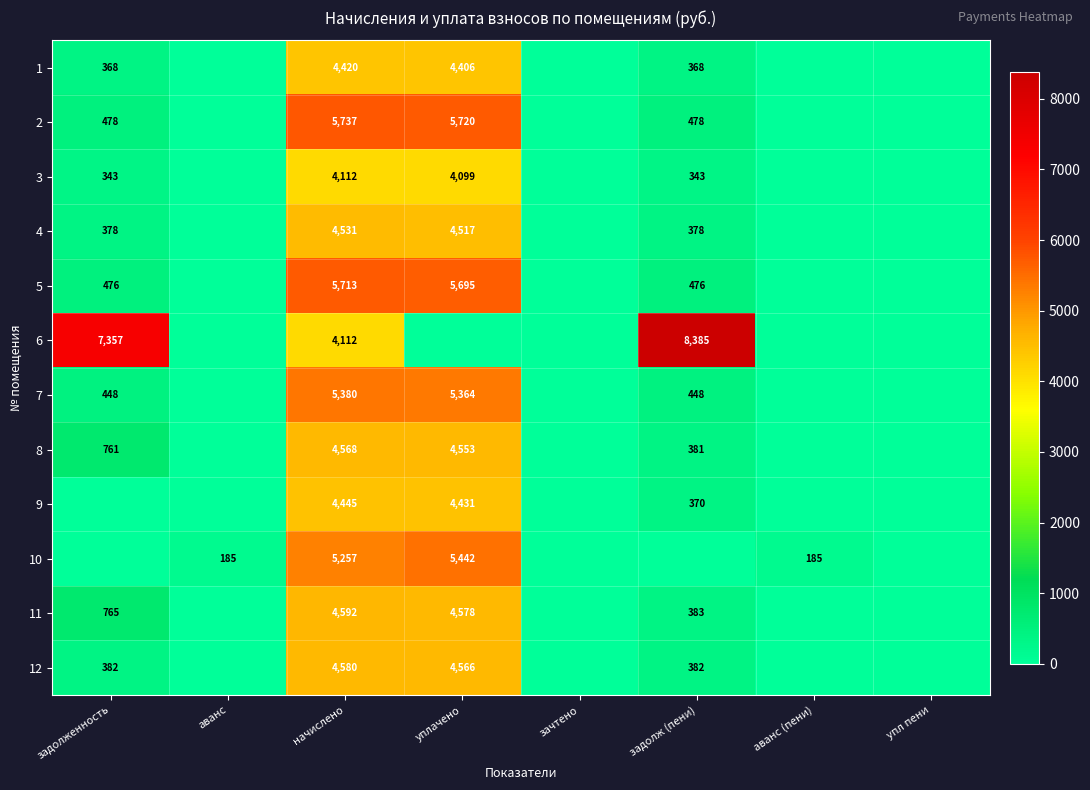

What is the sum of the 7 values at задолж (пени) and задолженность?

896